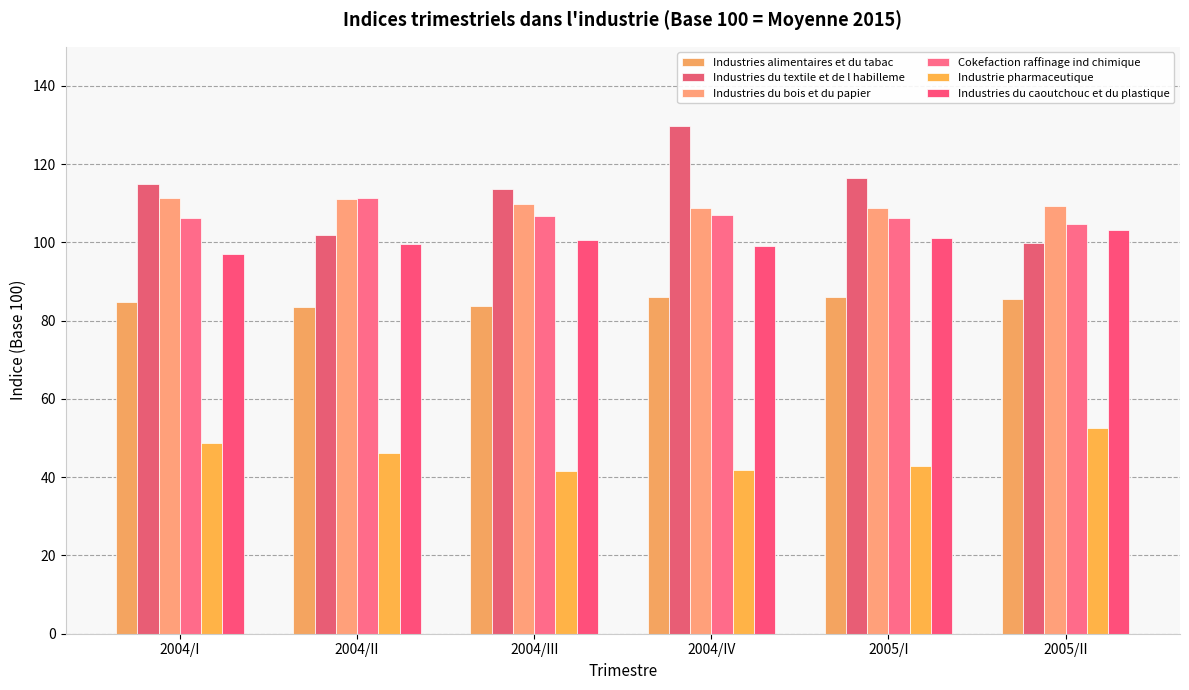

How many data points in Industries du textile et de l habilleme are less than 115?

3